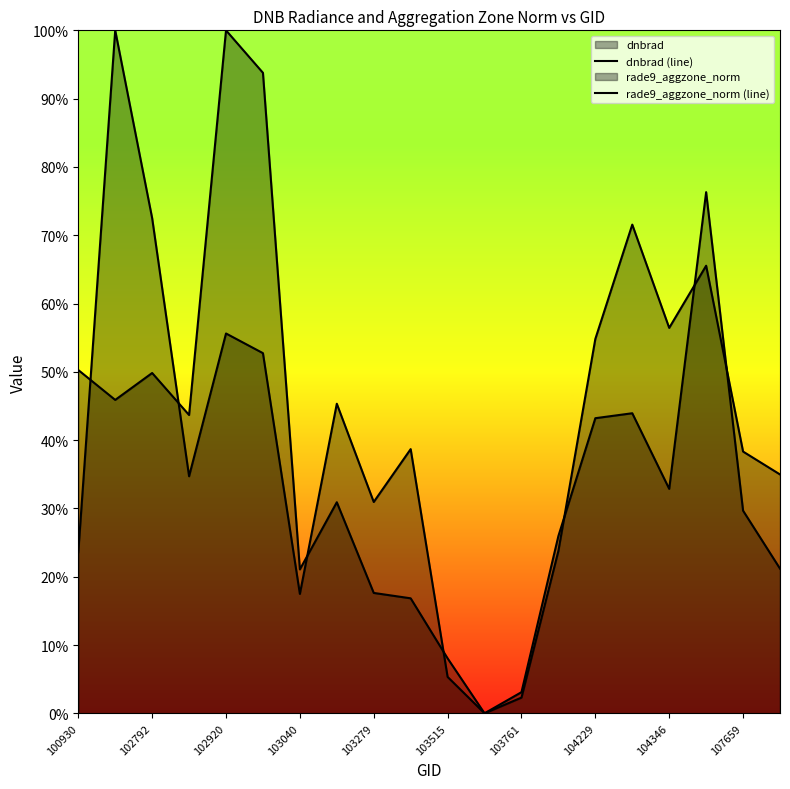

In rade9_aggzone_norm (line), how many points are lower than both neighbors (excluding endpoints)?

5